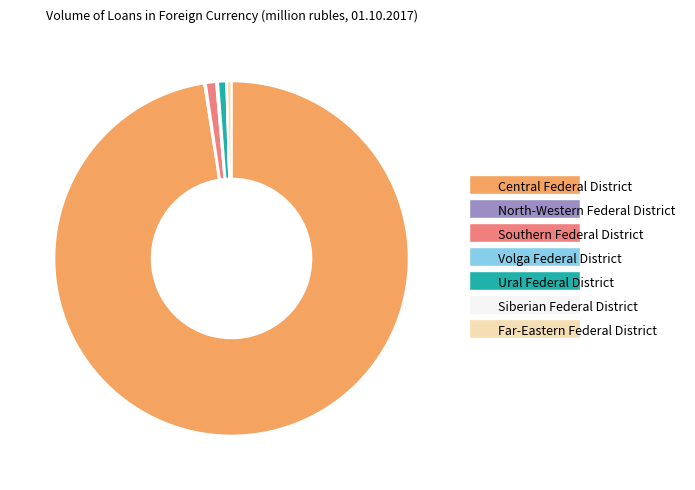

What is the majority slice?

Central Federal District